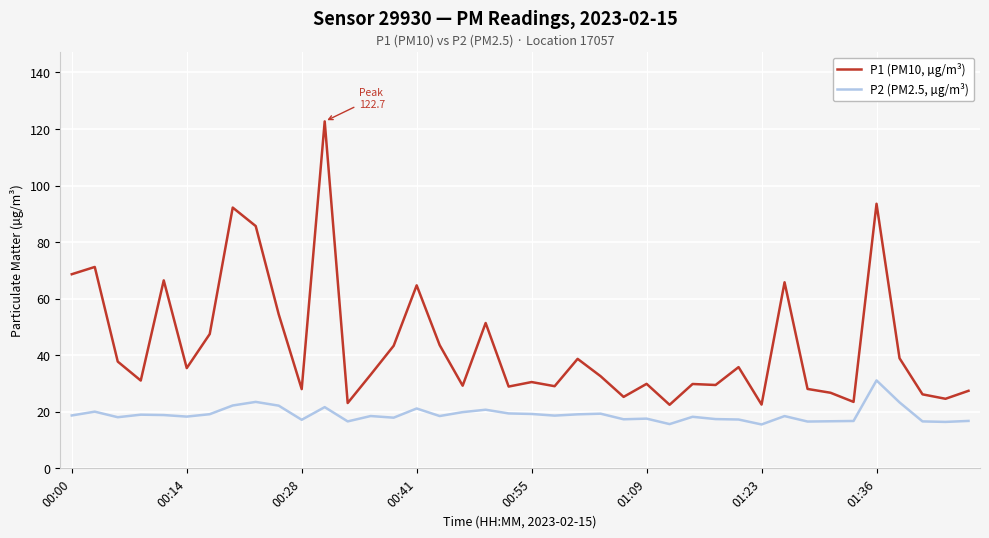

Which series has the widest spread of values?

P1 (PM10, µg/m³)